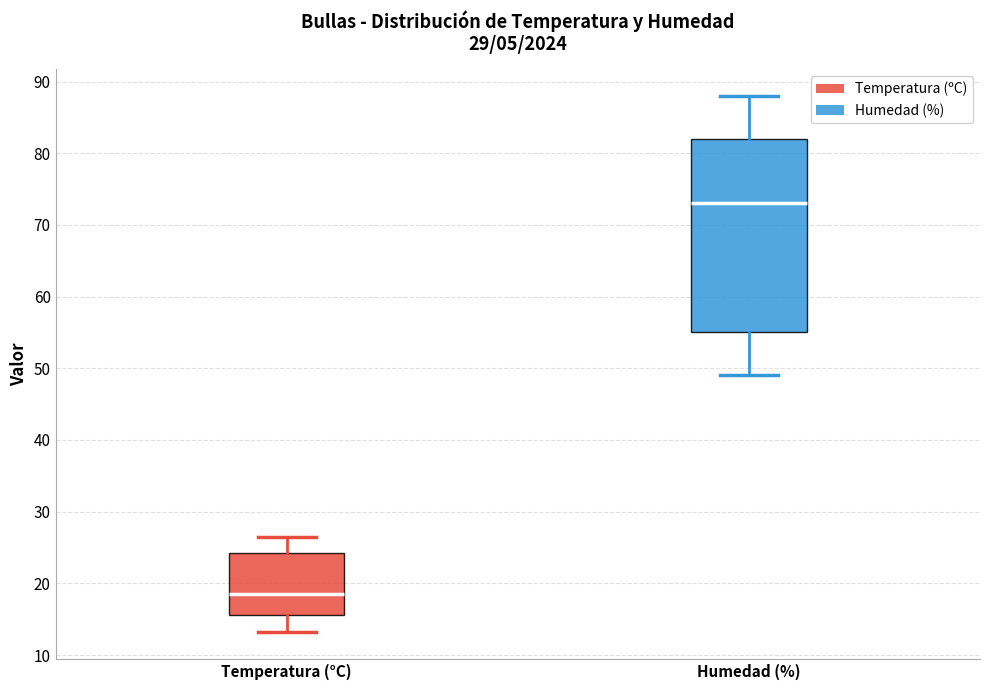

Reading left to right, transcribe this box plot: for each box, give where its median line is, the range the box spans, and where its two whiskers end, as read against the y-axis. The values are not printed on the chart, so give them approximately, as read against the axis.

Temperatura (°C): median 19, box 16 to 24, whiskers 13 to 26
Humedad (%): median 73, box 55 to 82, whiskers 49 to 88